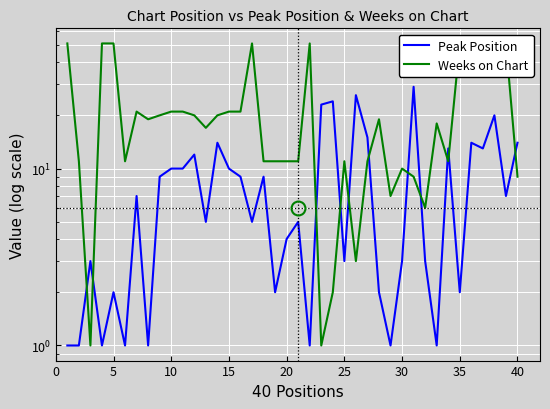

In Weeks on Chart, how many points are higher than both neighbors (excluding endpoints)?

8